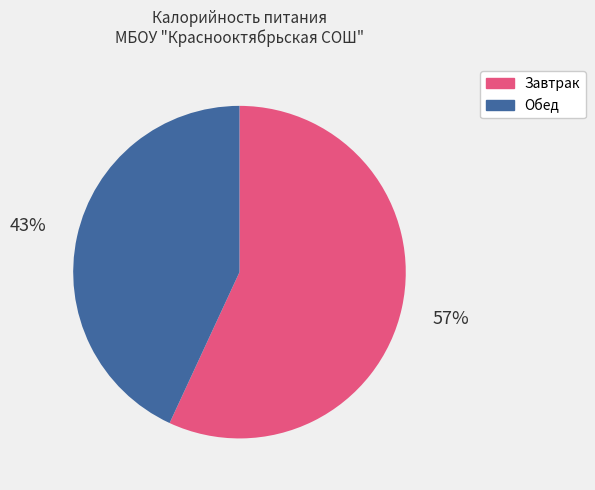

To the nearest percent, what is the combined percentage of Обед and Завтрак?

100%